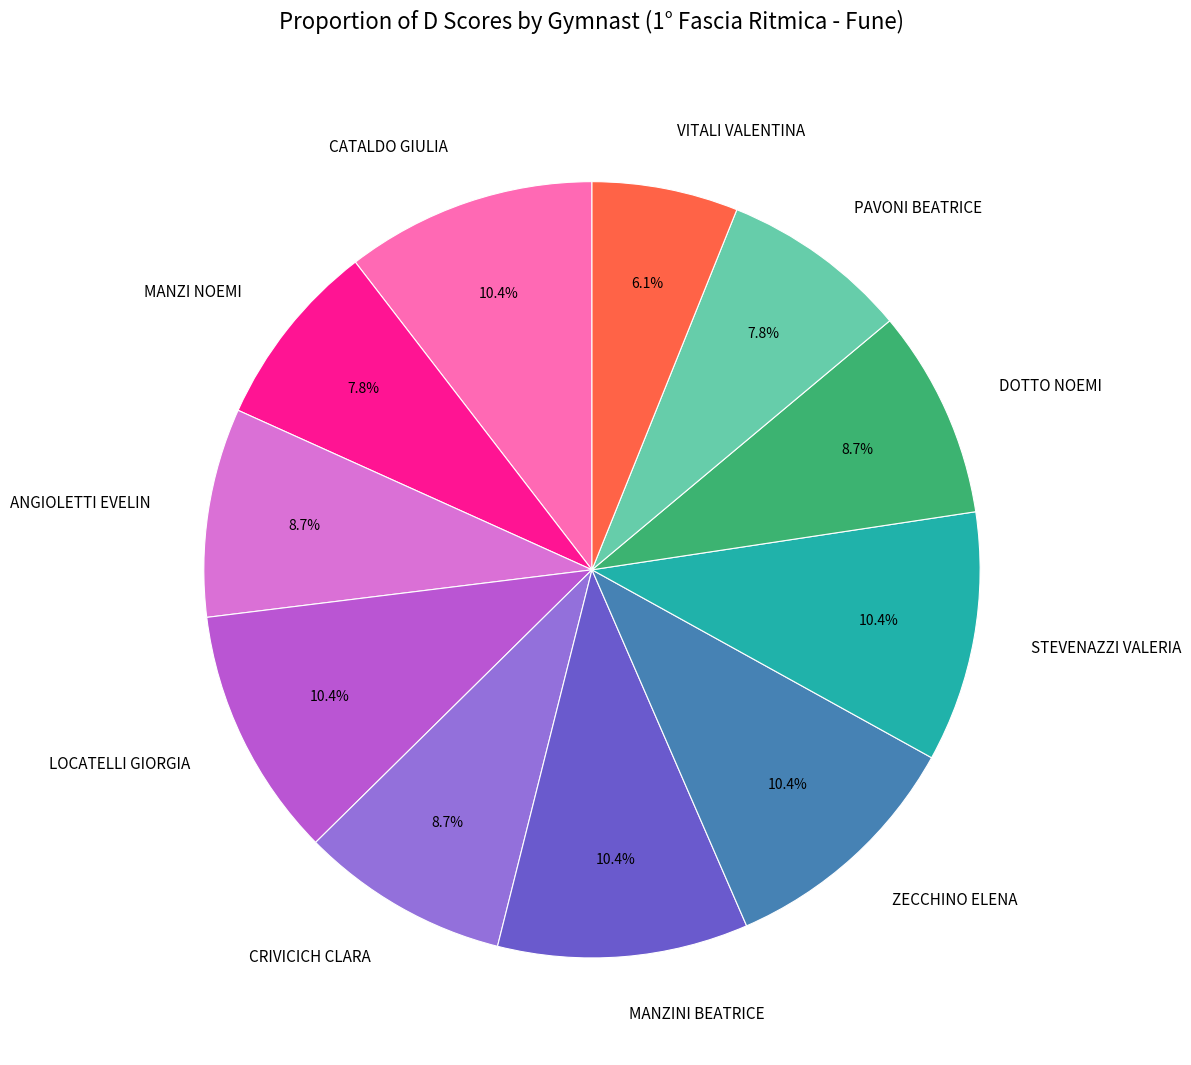

How many slices are in this pie chart?

11